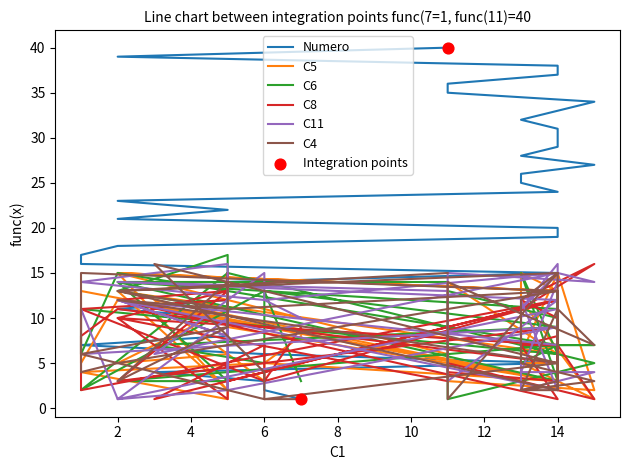

Is the value of C11 at 18 greater than the value of C6 at 6?

Yes